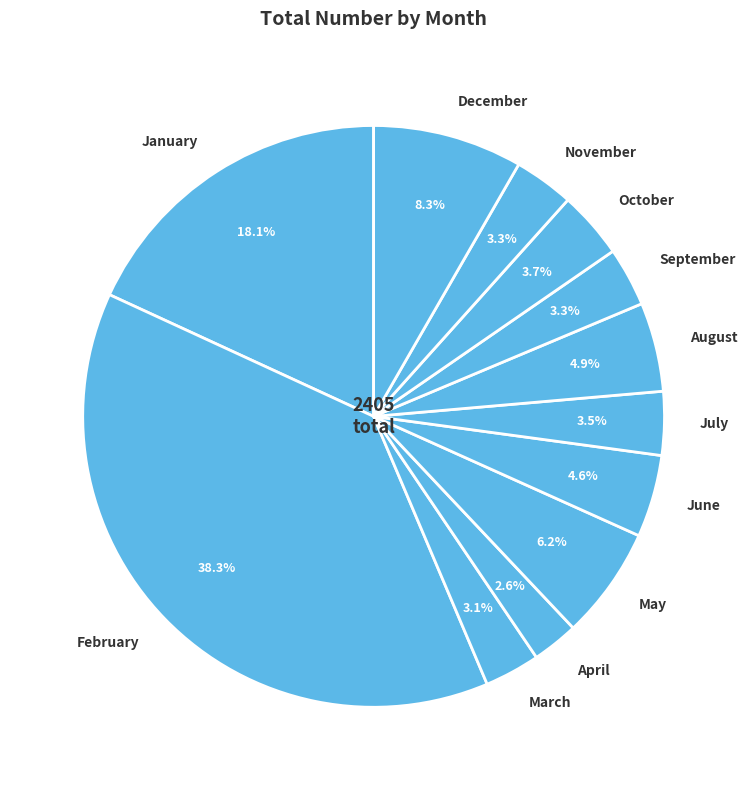

To the nearest percent, what is the average slice percentage?

8%